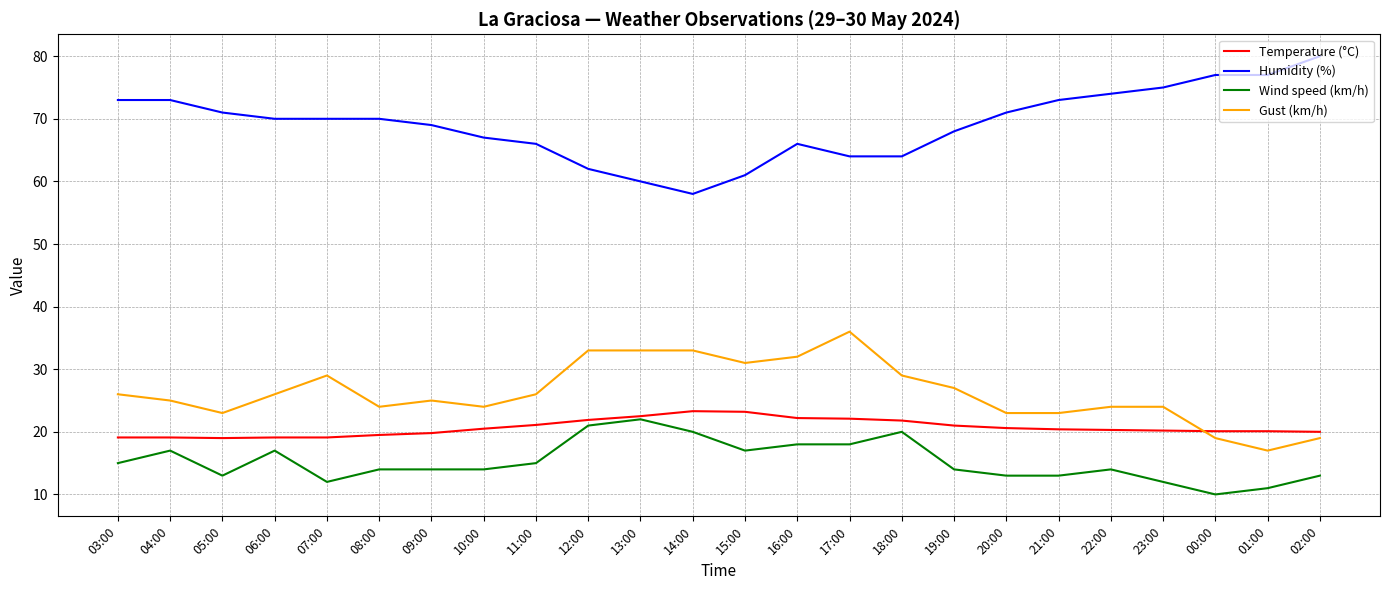

What is the difference between the highest and lowest values at 08:00?

56.0